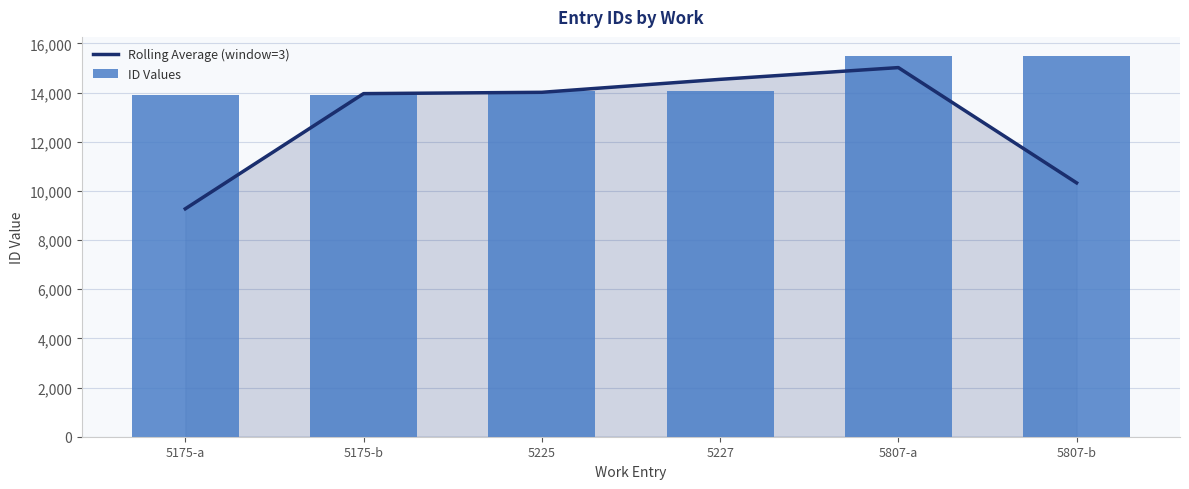

List the series in order of their peak value, highest first.

ID Values, Rolling Average (window=3)